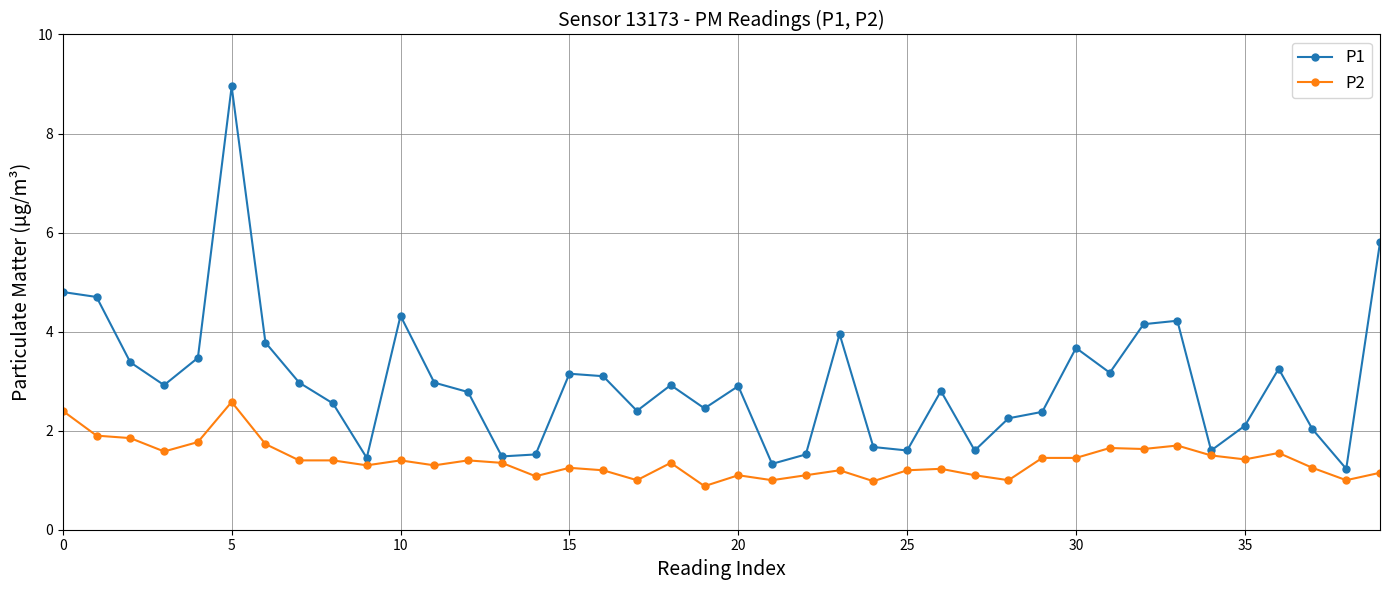

What is the difference between the second highest and second lowest values in the P1 series?

4.5